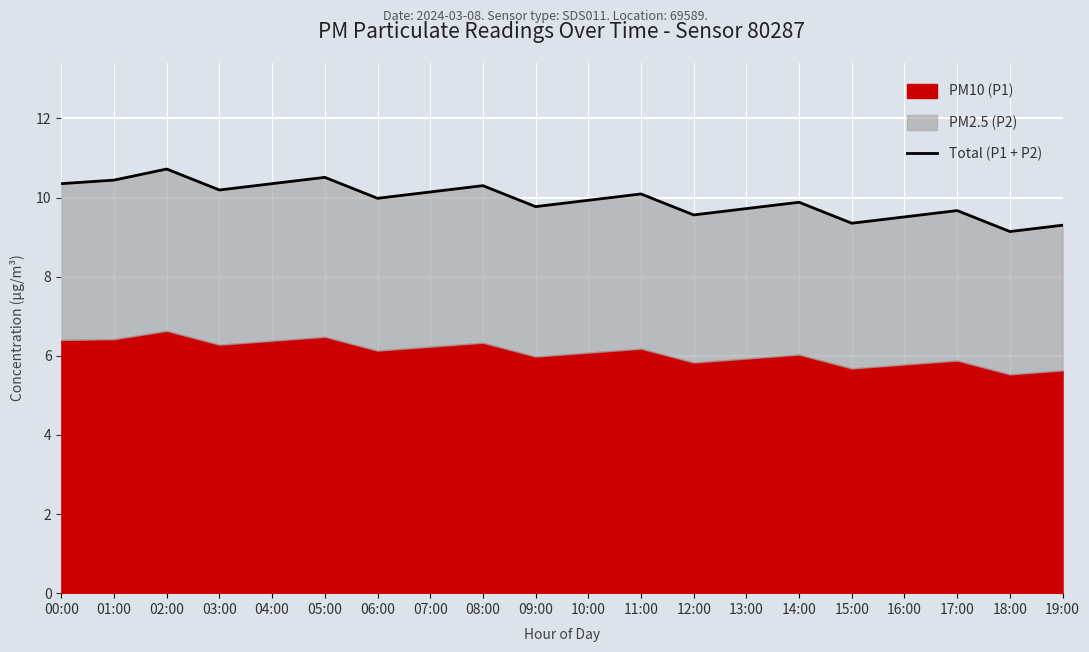

Read the value at 13:00.

9.7